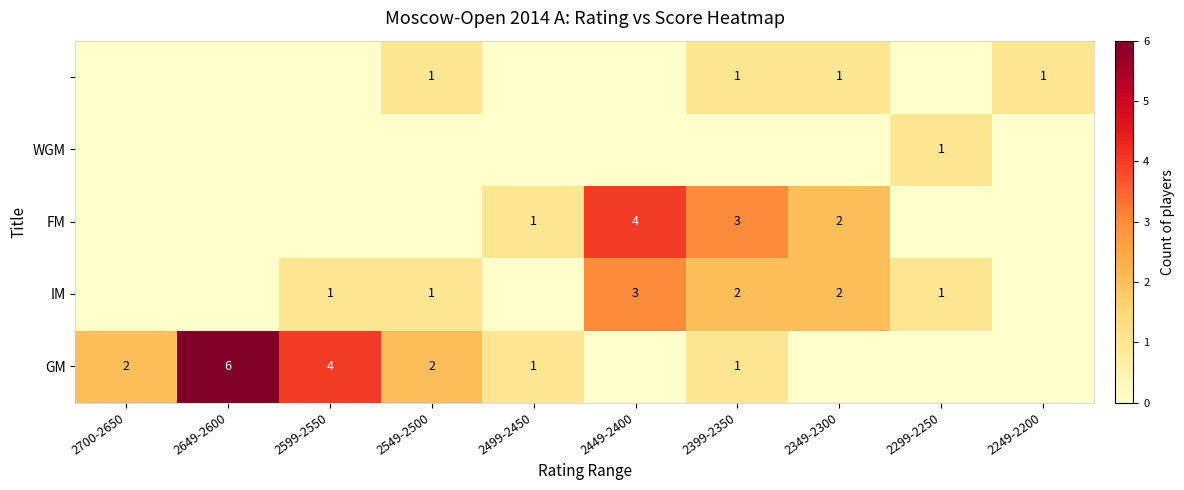

Which has a higher value, 2399-2350 or 2299-2250?

2399-2350